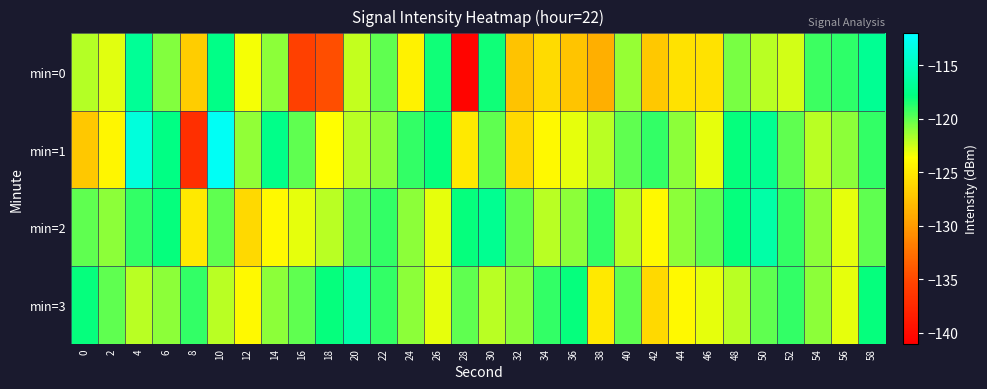

At which category is the sum across all series the highest?

4